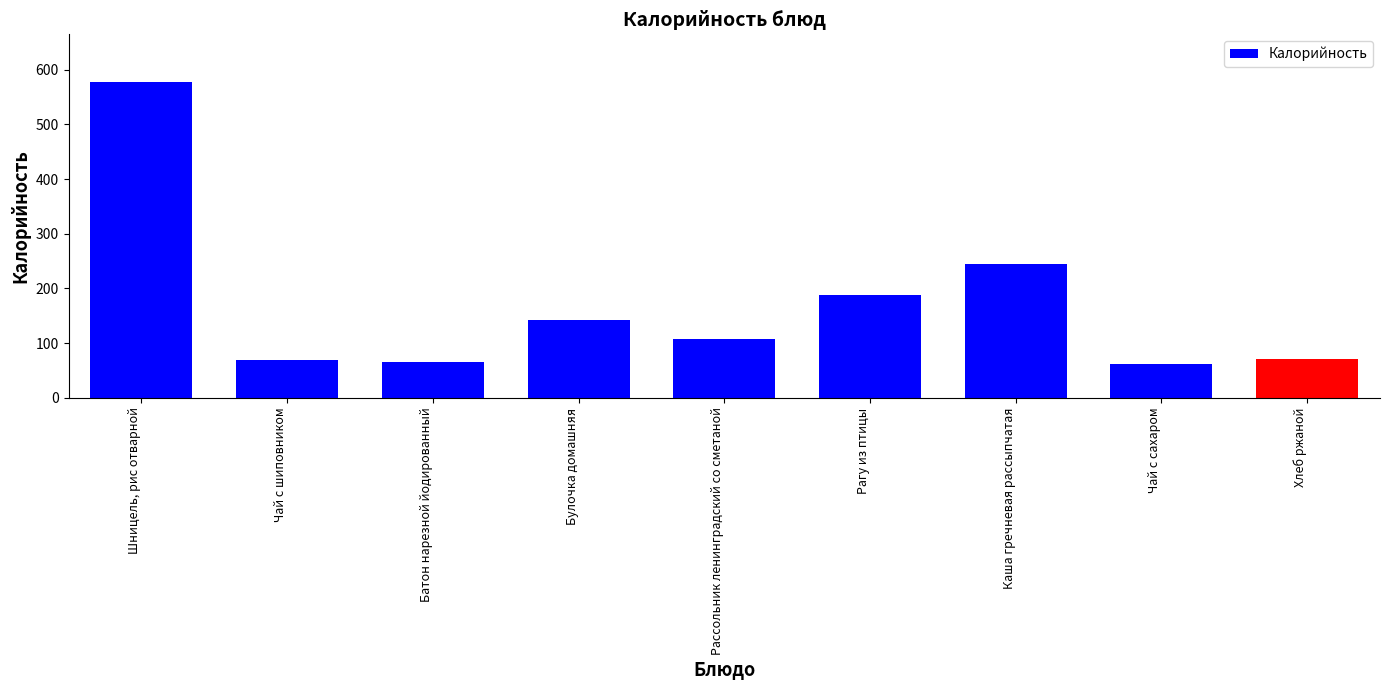

What is the maximum value shown in the chart?

578